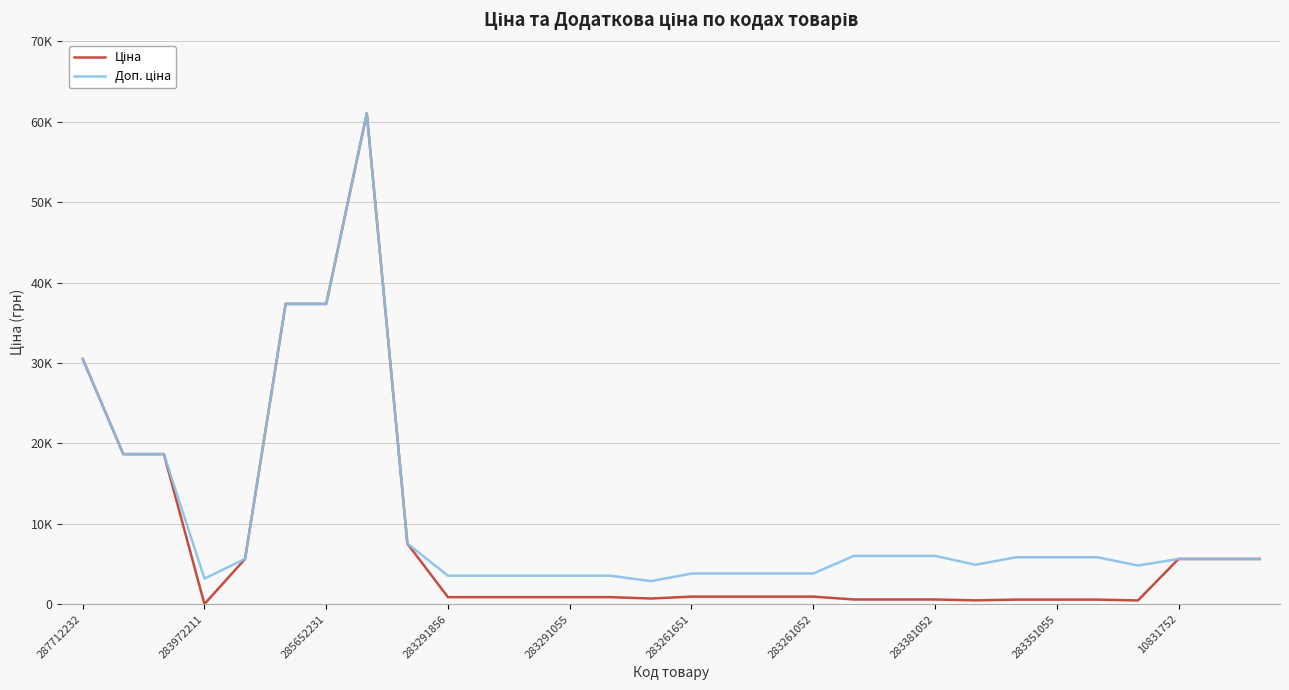

Does the chart have visible grid lines?

Yes